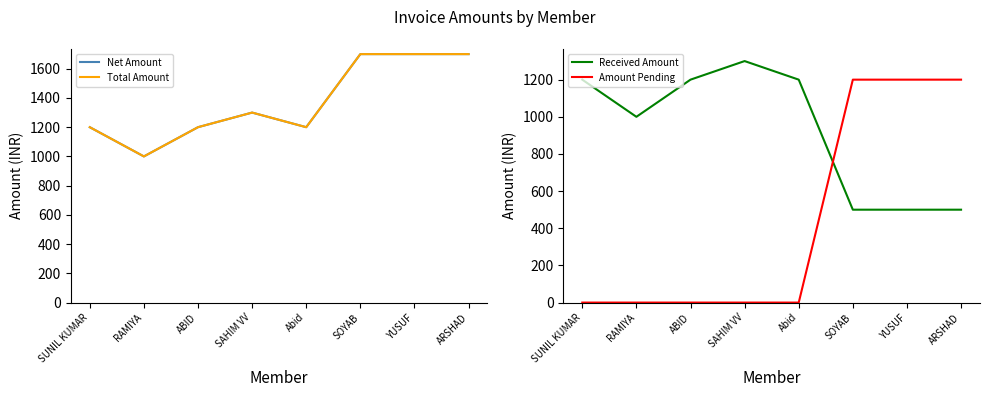

At which label is Amount Pending closest to 600?

SUNIL KUMAR